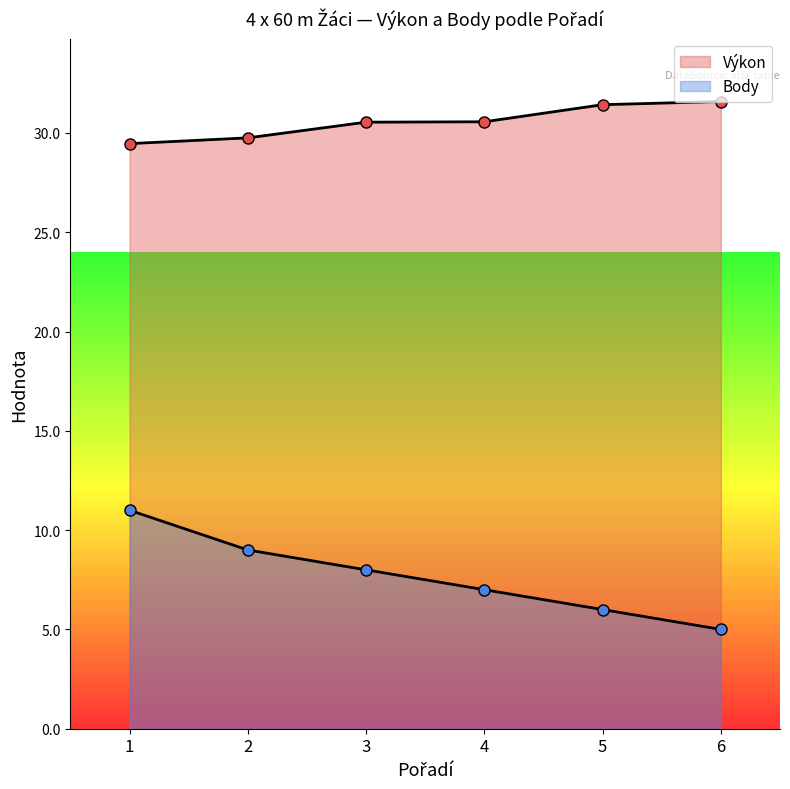

What is the maximum value for Výkon?

31.6